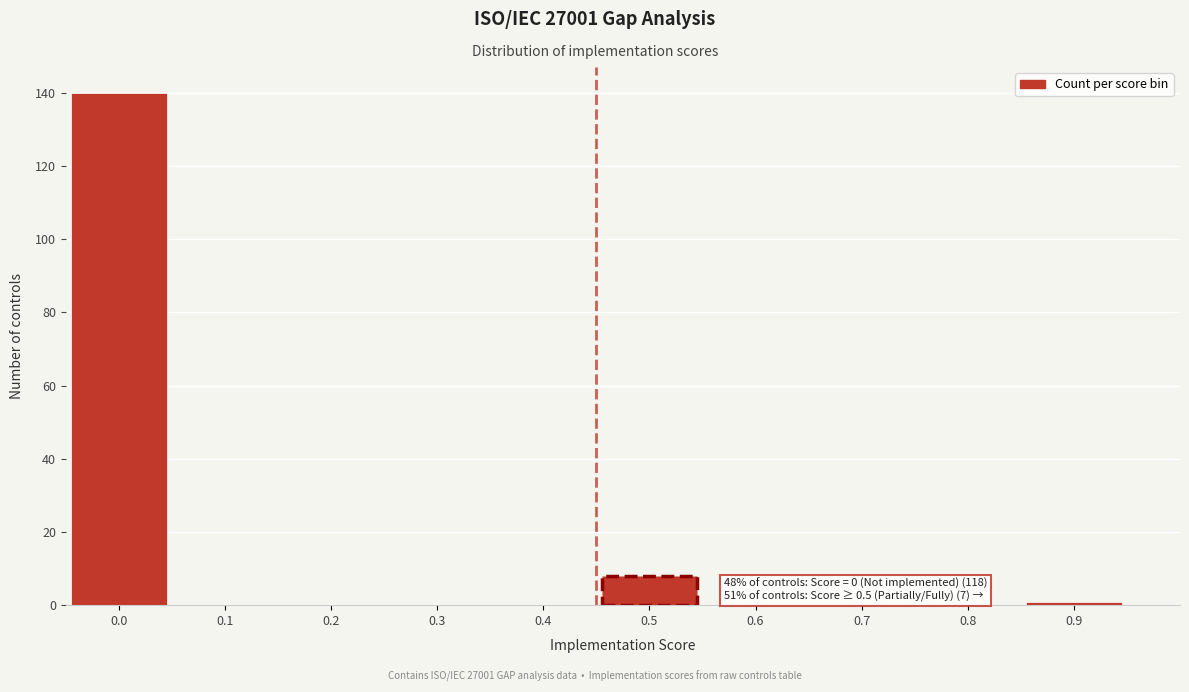

Reading left to right, list all the values displayed in this chart.

0.0=140	0.1=0	0.2=0	0.3=0	0.4=0	0.5=8	0.6=0	0.7=0	0.8=0	0.9=1